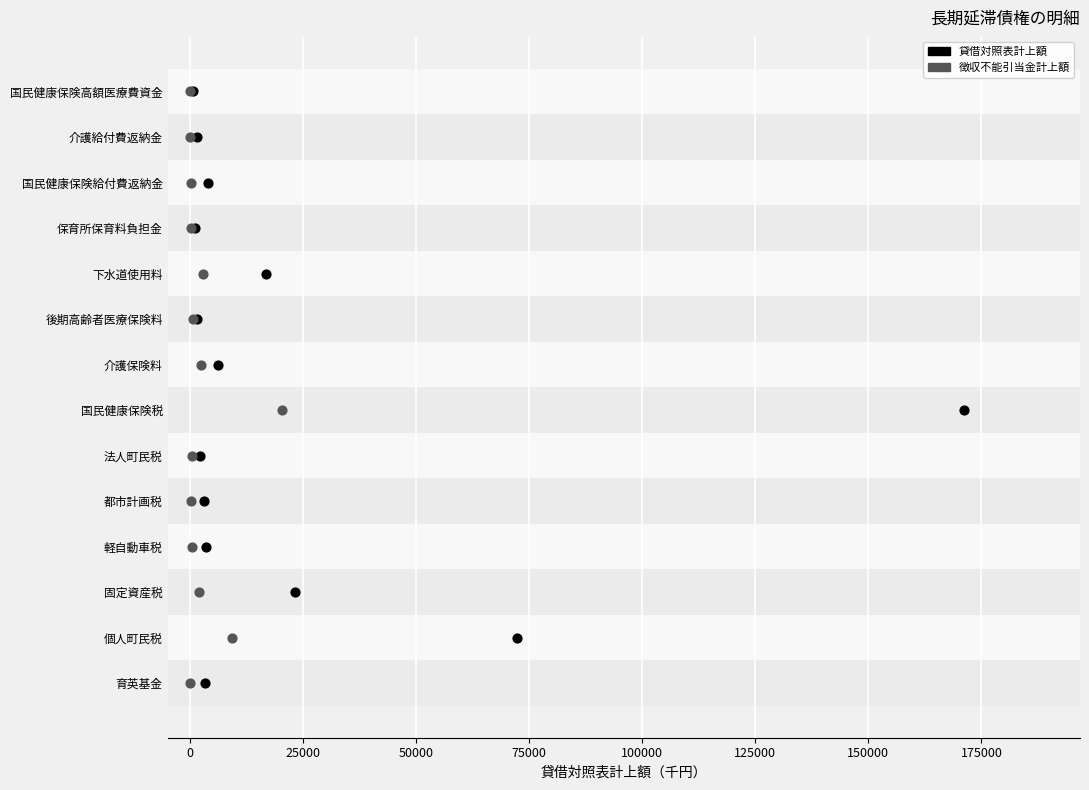

What are all the series names shown in the legend?

貸借対照表計上額, 徴収不能引当金計上額